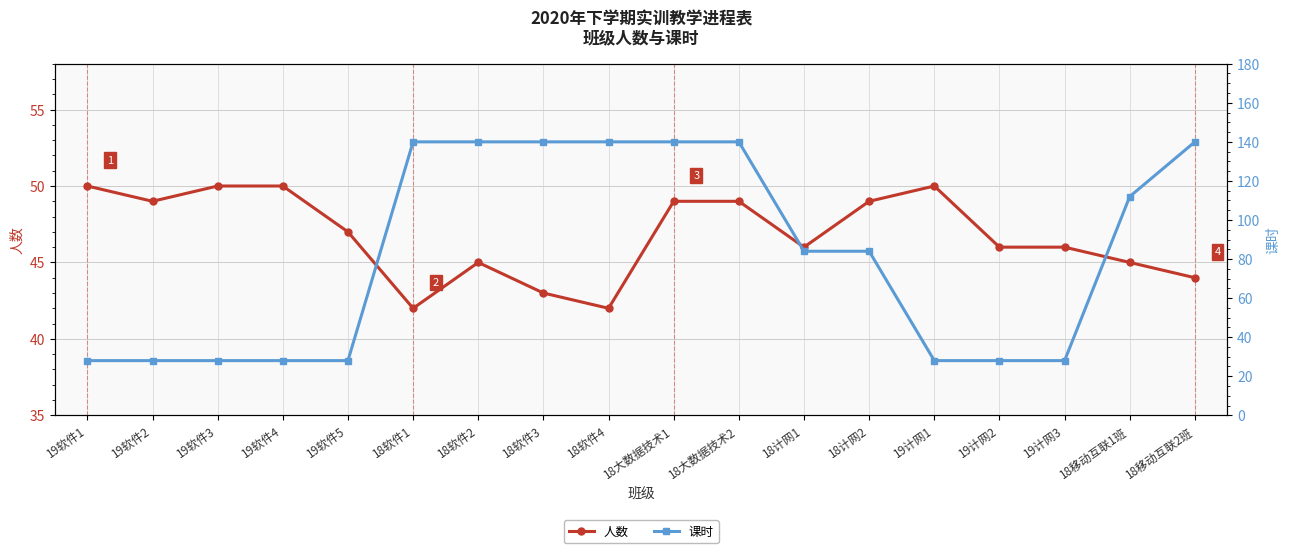

True or false: 人数 has a value of 20 at 18软件3.

False